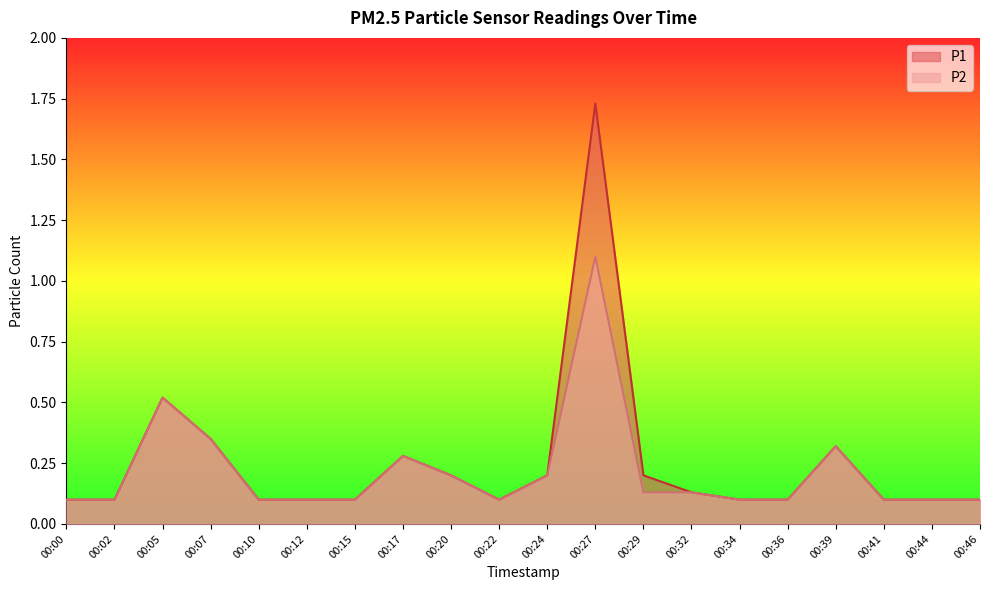

Is it true that P2 equals 0.1 at 00:36?

True